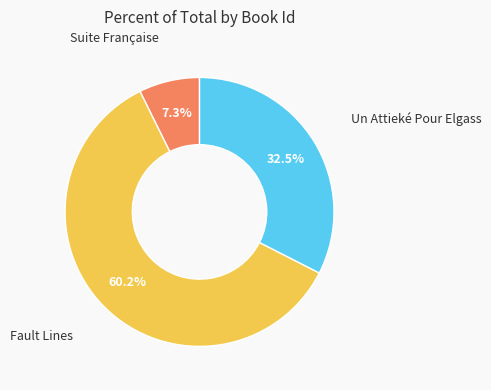

Is there a majority slice in this chart?

Yes